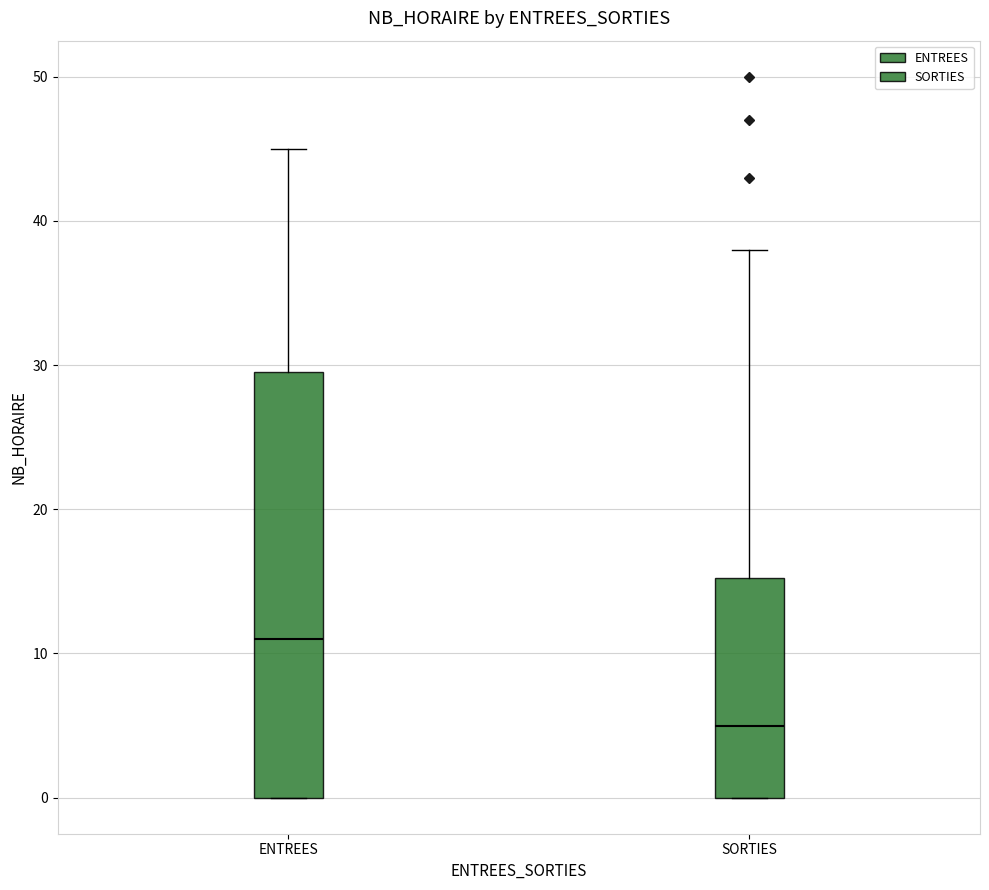

Reading left to right, read every box against the y-axis: the position of its median line, the range the box covers, and the ends of its whiskers. The values are not printed on the chart, so give them approximately, as read against the axis.

ENTREES: median 11, box 0 to 30, whiskers 0 to 45
SORTIES: median 5, box 0 to 15, whiskers 0 to 38